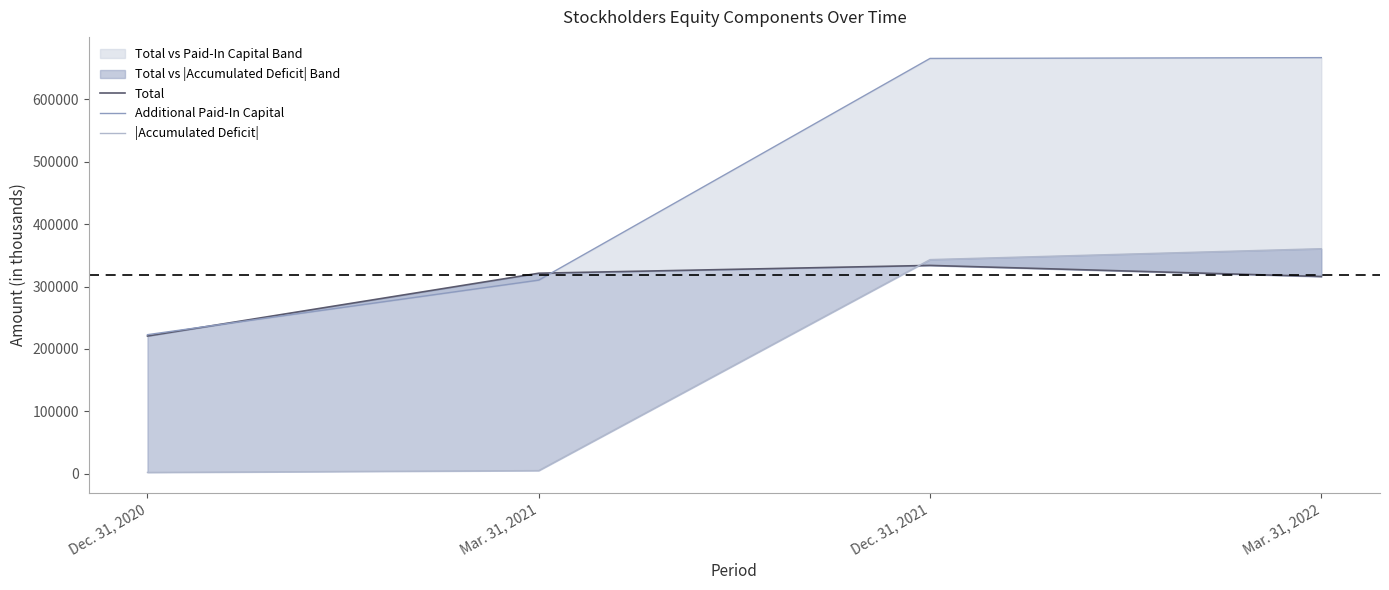

How many data points does each series have?

4